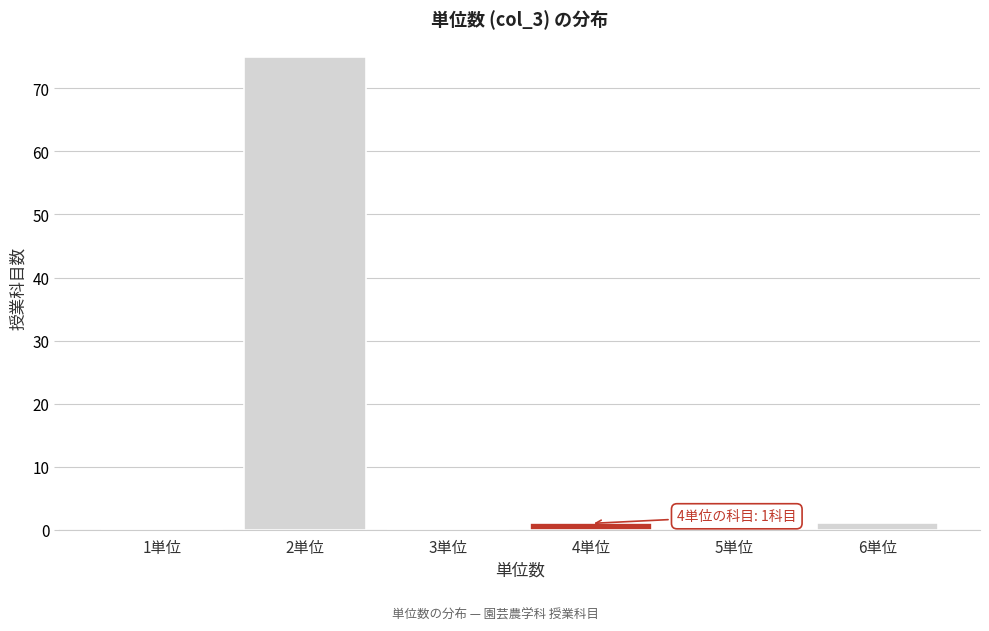

Reading right to left, list all the values displayed in this chart.

6単位=1	5単位=0	4単位=1	3単位=0	2単位=75	1単位=0